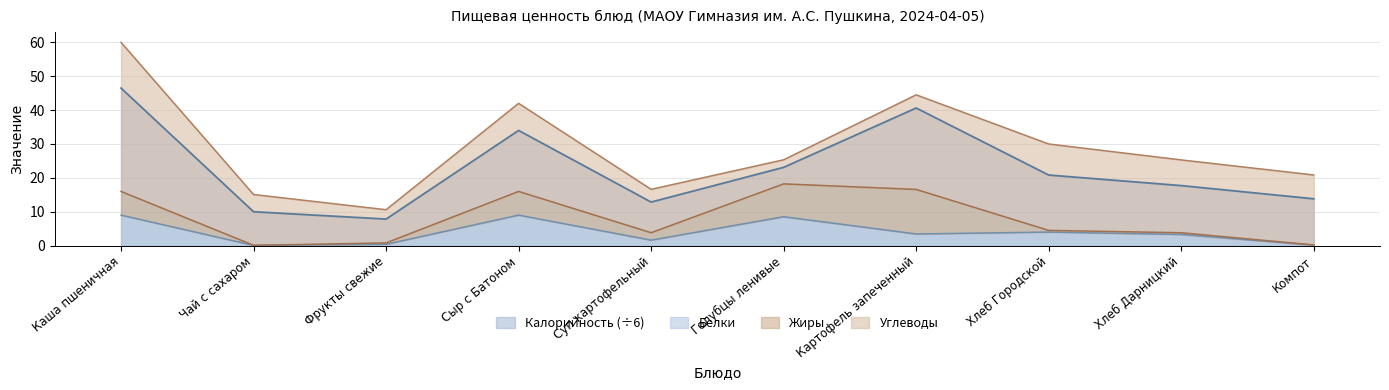

At which label does Калорийность (÷6) first exceed 20?

Каша пшеничная